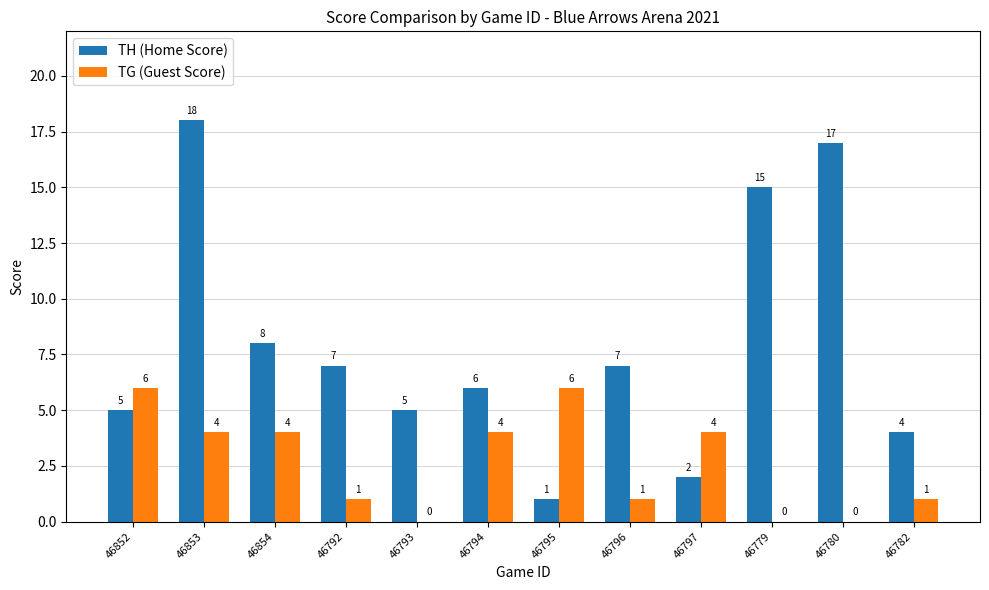

What is the difference between the TG (Guest Score) values at 46782 and 46795?

5